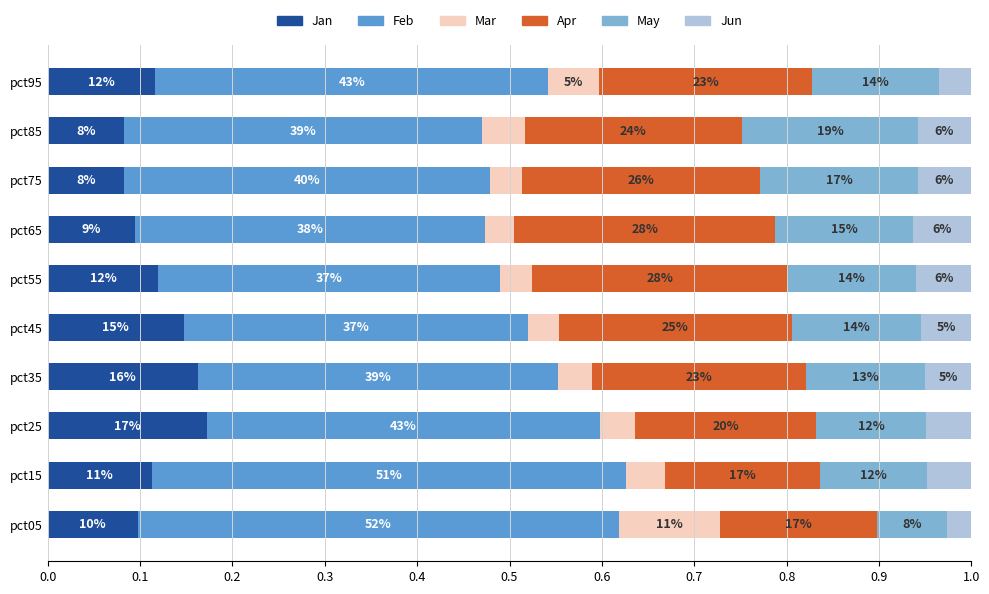

What are all the series names shown in the legend?

Jan, Feb, Mar, Apr, May, Jun